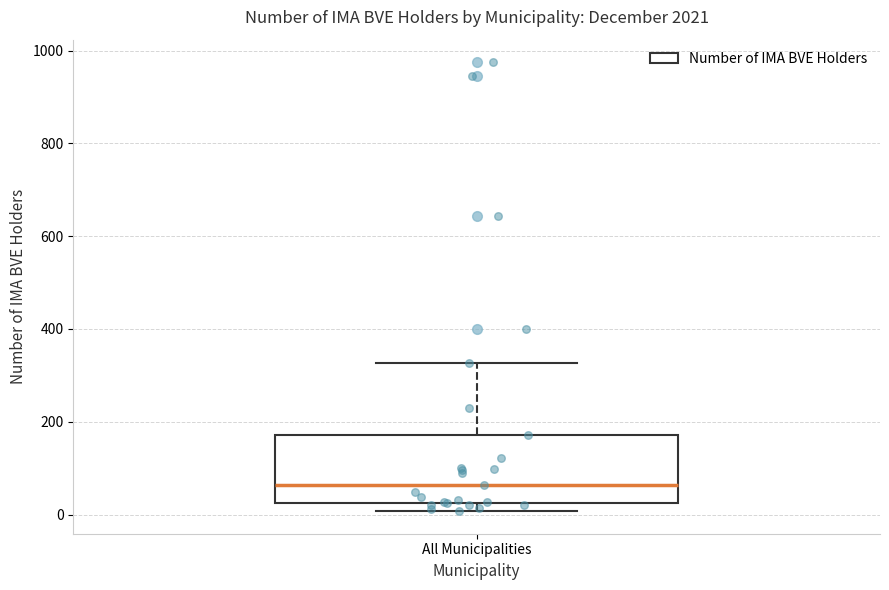

Transcribe this box plot: give where the median line is, the range the box spans, and where the two whiskers end, as read against the y-axis. The values are not printed on the chart, so give them approximately, as read against the axis.

median 60, box 20 to 180, whiskers 0 to 320